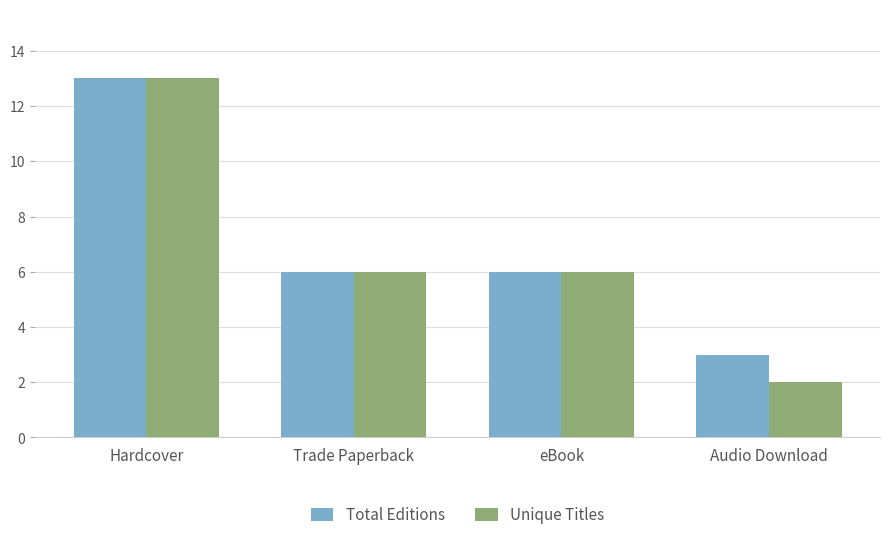

How many data points does each series have?

4